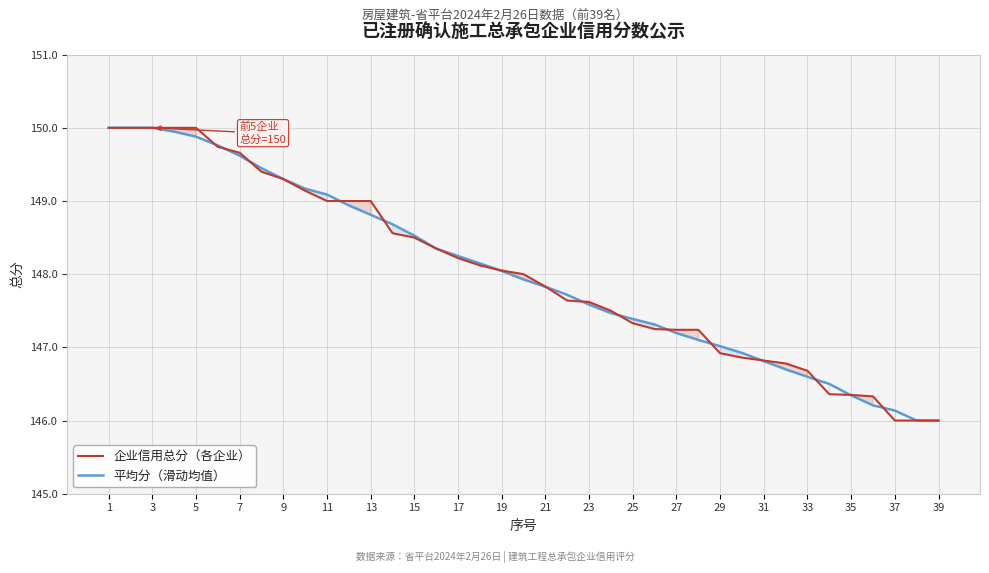

The value of 企业信用总分（各企业） at 23 is 44.1. True or false?

False